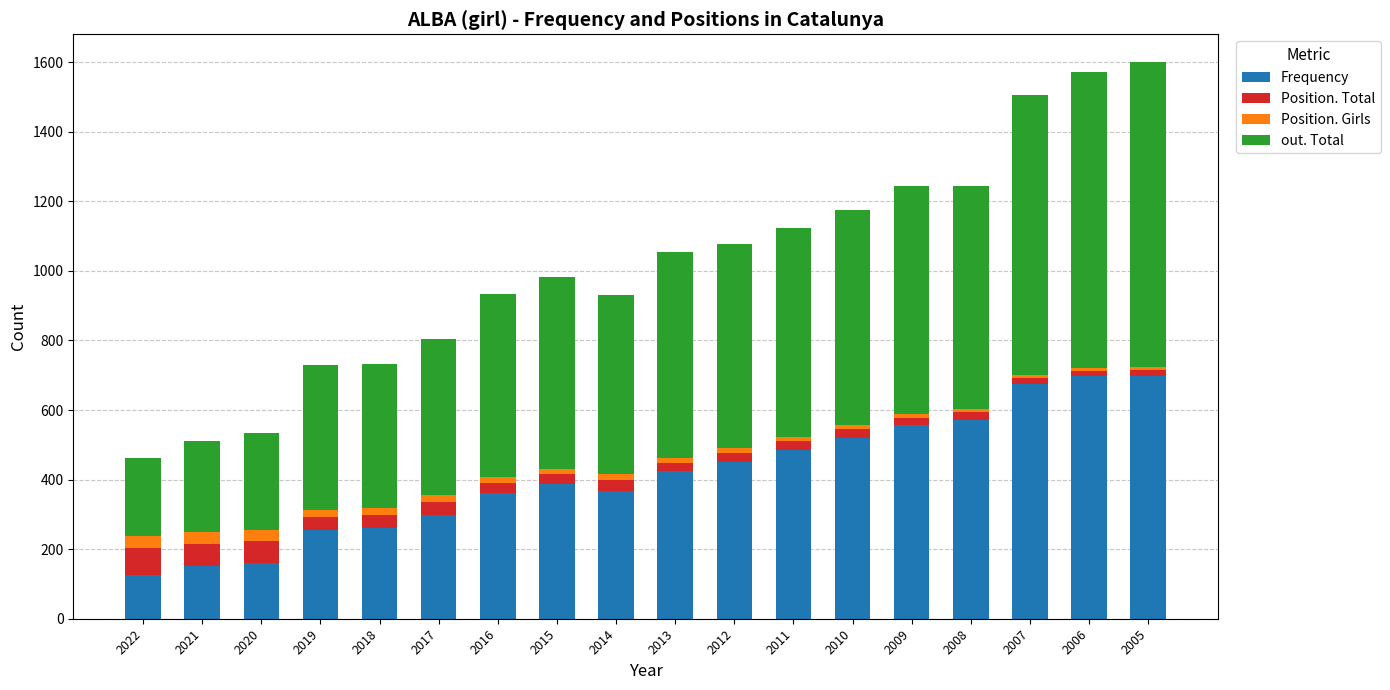

What is the difference between the maximum and minimum values in the Frequency series?

573